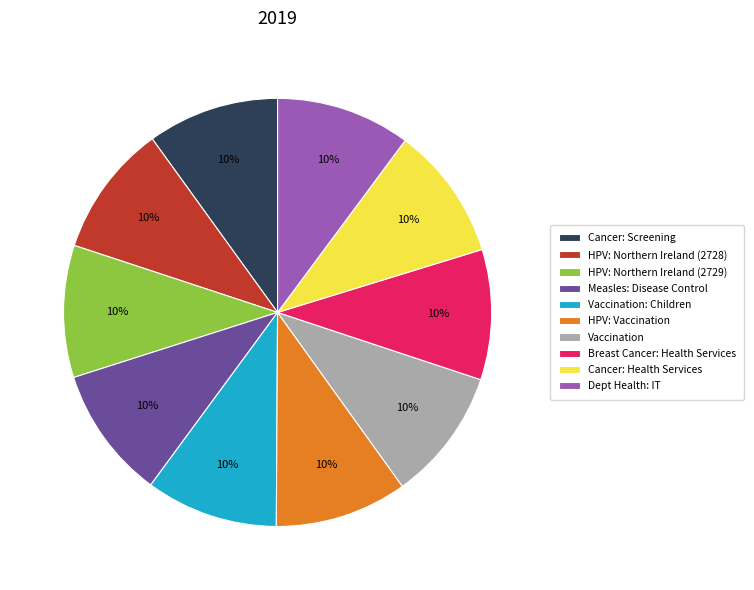

Approximately how many times larger is the value at HPV: Northern Ireland (2728) compared to HPV: Vaccination?

1.0